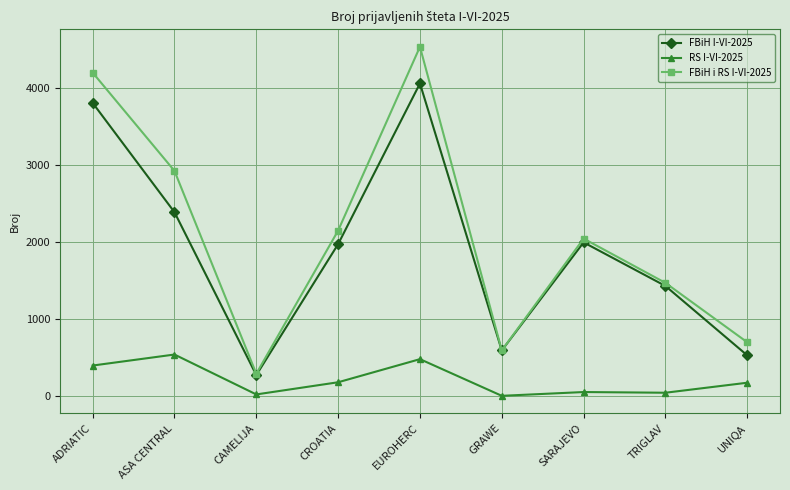

What position from the right is UNIQA?

1